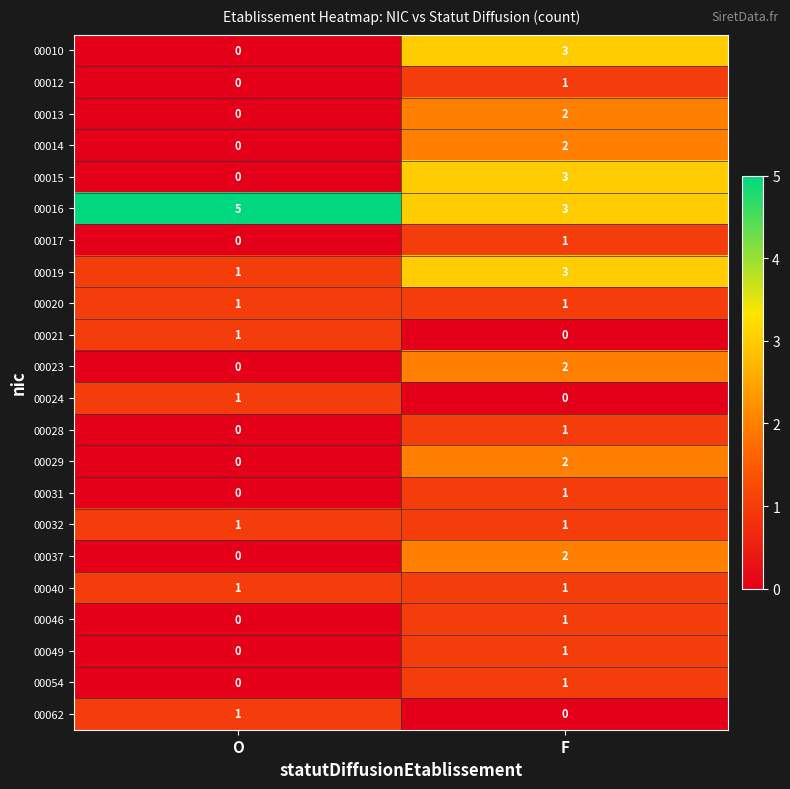

What is the spread (max minus min) of values at F?

3